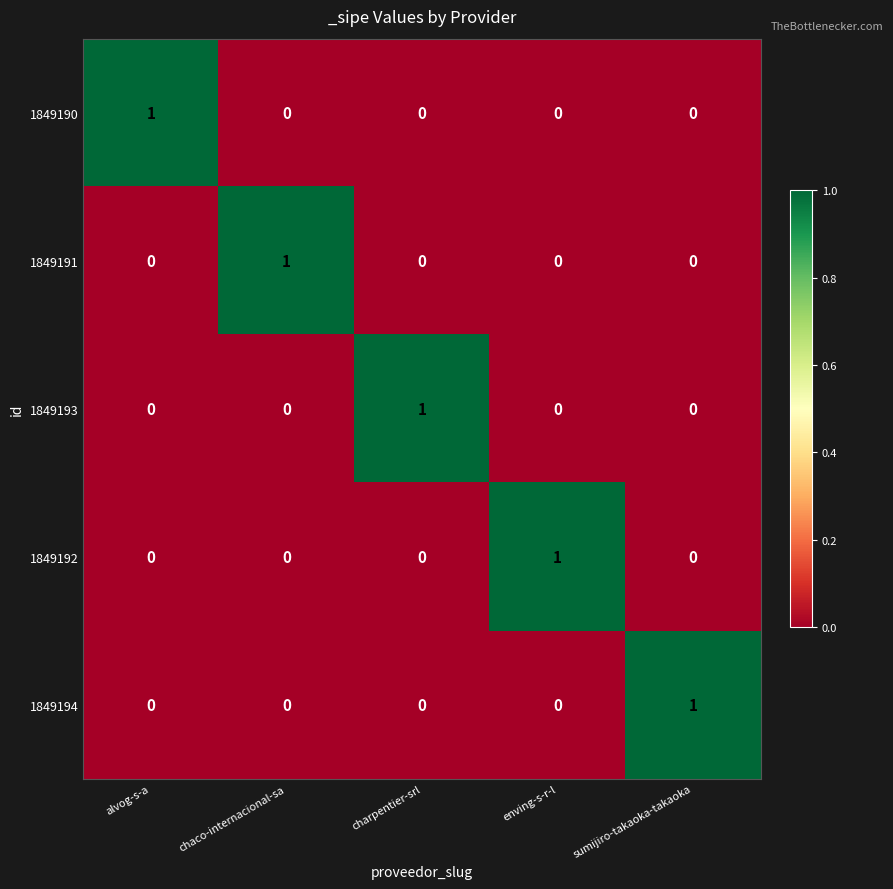

True or false: 1849192 has a value of 1 at enving-s-r-l.

True